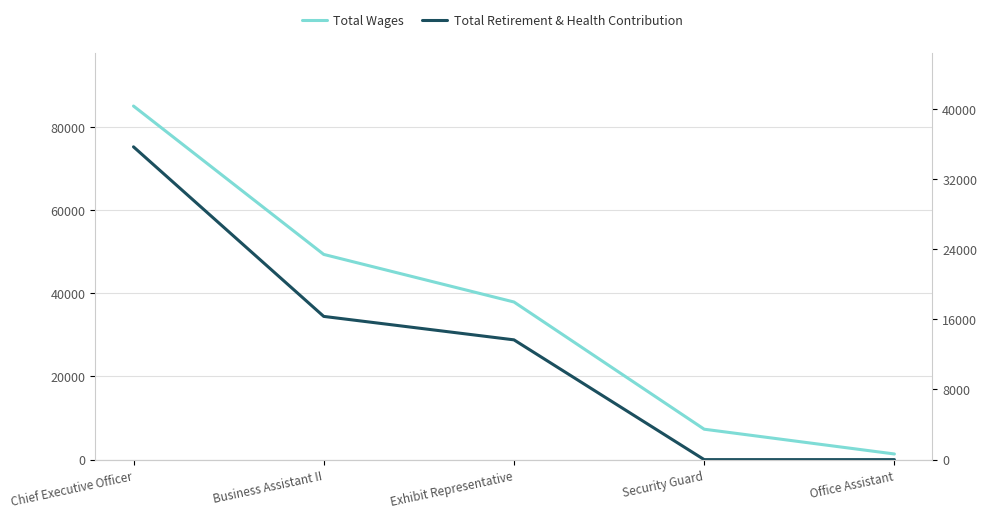

What position from the right is Chief Executive Officer?

5